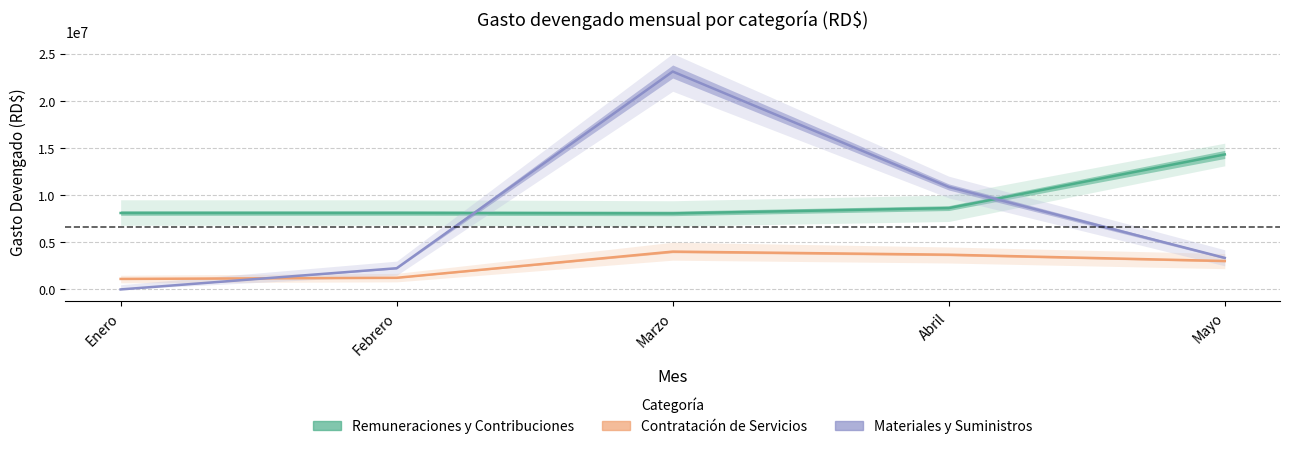

What is the difference between the REMUNERACIONES Y CONTRIBUCIONES values at Mayo and Febrero?

6207247.3